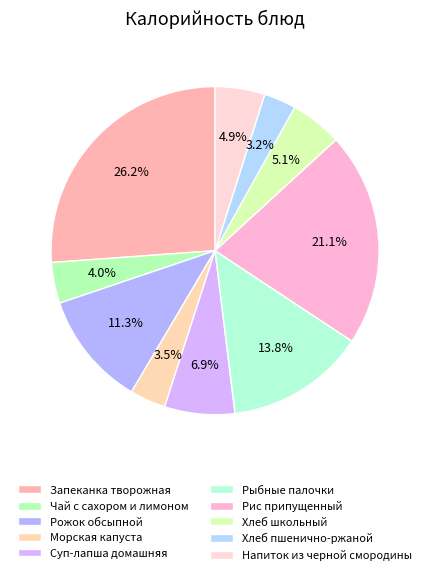

Does any single category account for the majority?

No